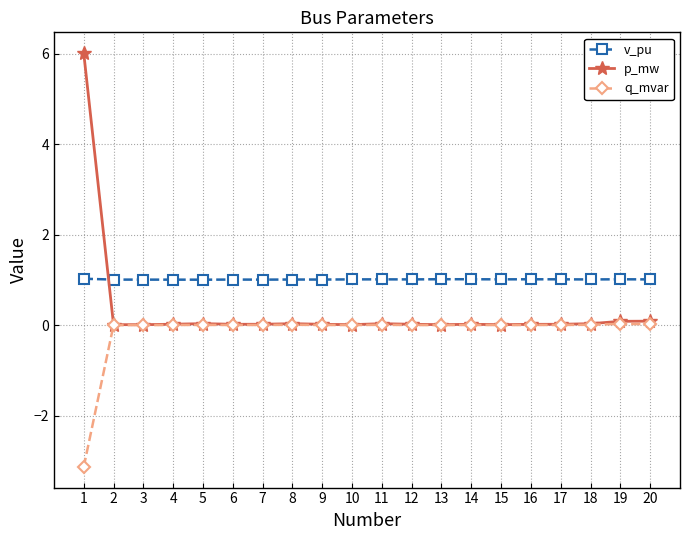

List the series in order of their peak value, highest first.

p_mw, v_pu, q_mvar